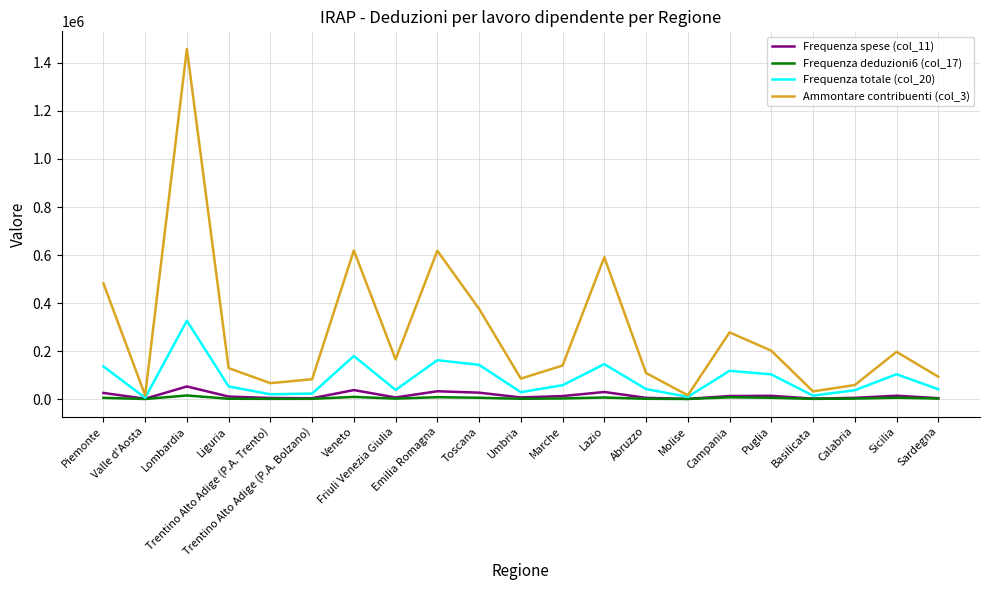

At how many categories does at least one series exceed 146170?

10